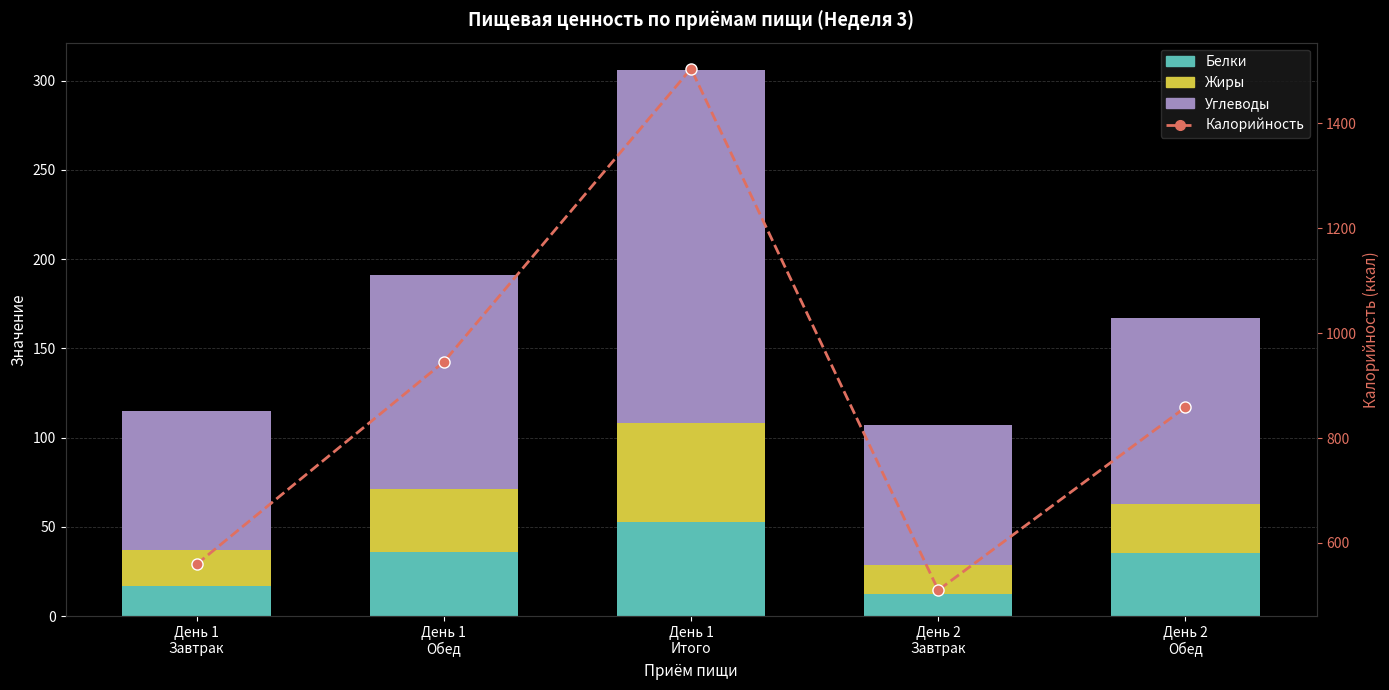

At which label does Углеводы reach its minimum?

День 1
Завтрак